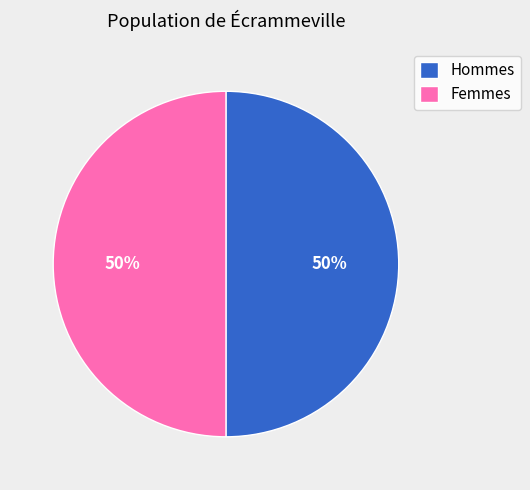

Approximately how many times larger is the value at Femmes compared to Hommes?

1.0